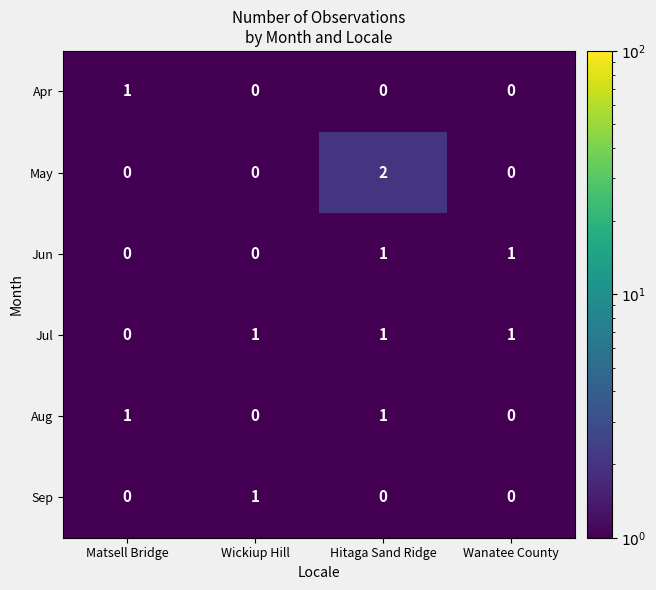

At which category does the chart reach its peak across all series?

Hitaga Sand Ridge